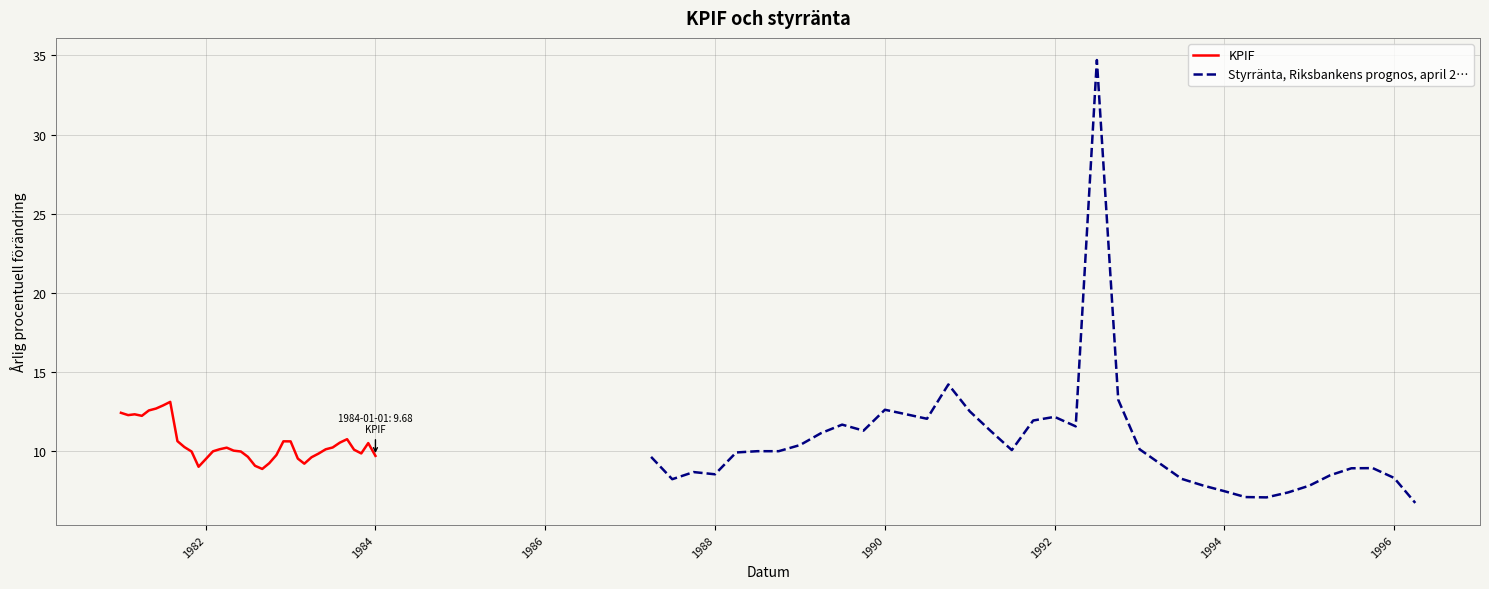

True or false: KPIF has a value of 15.1 at 1982.

False